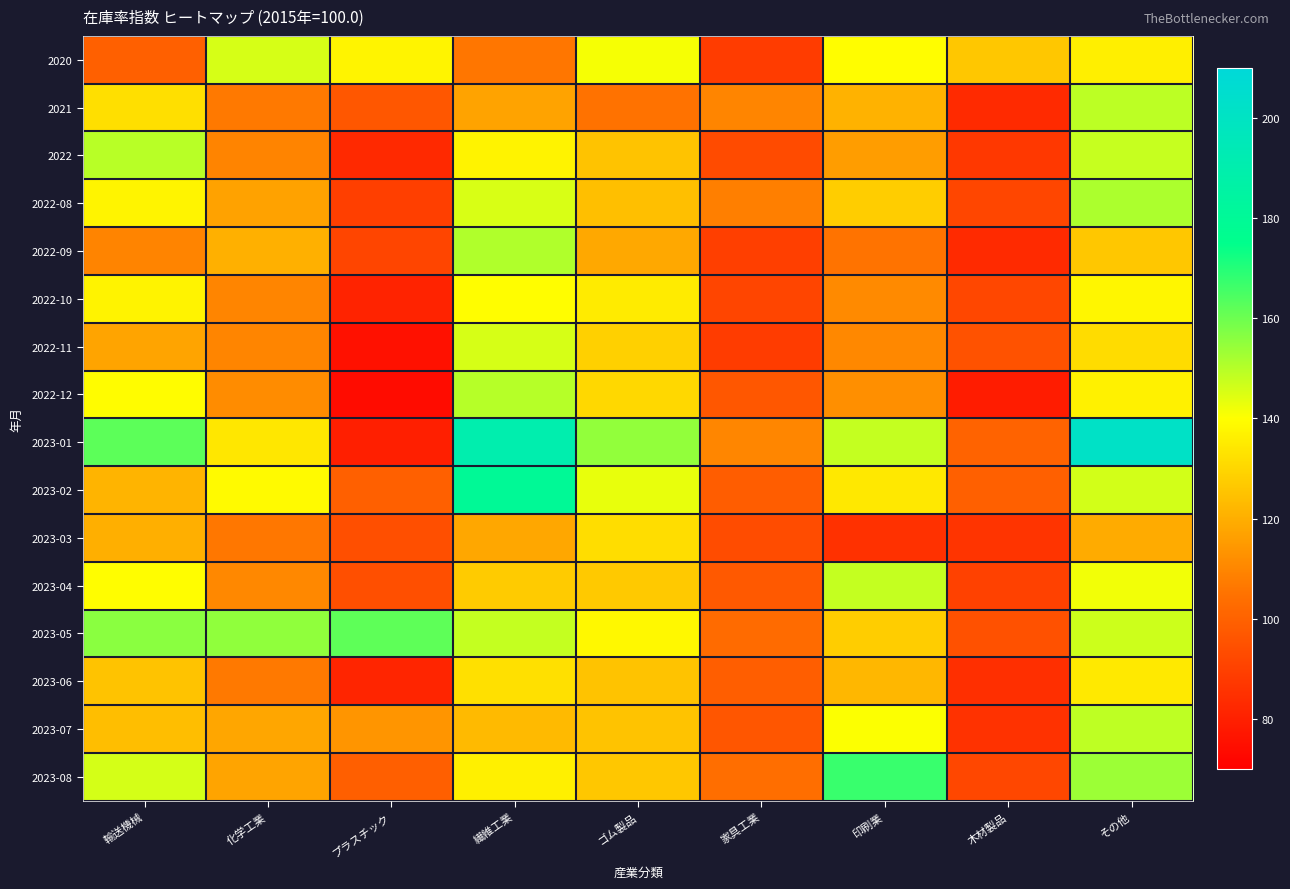

At ゴム製品, list the series in order from largest to smallest.

2023-01, 2023-02, 2020, 2023-05, 2022-10, 2023-03, 2022-12, 2022-11, 2023-04, 2023-08, 2022, 2023-07, 2023-06, 2022-08, 2022-09, 2021